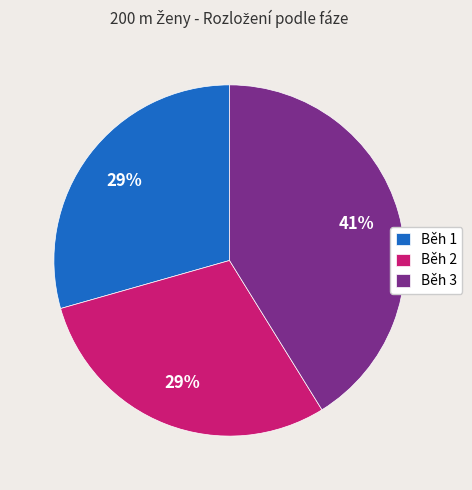

What is the largest slice in the pie chart?

Běh 3